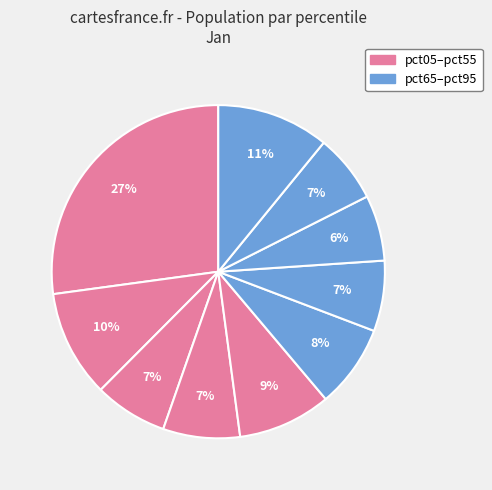

How many segments does this pie chart have?

10